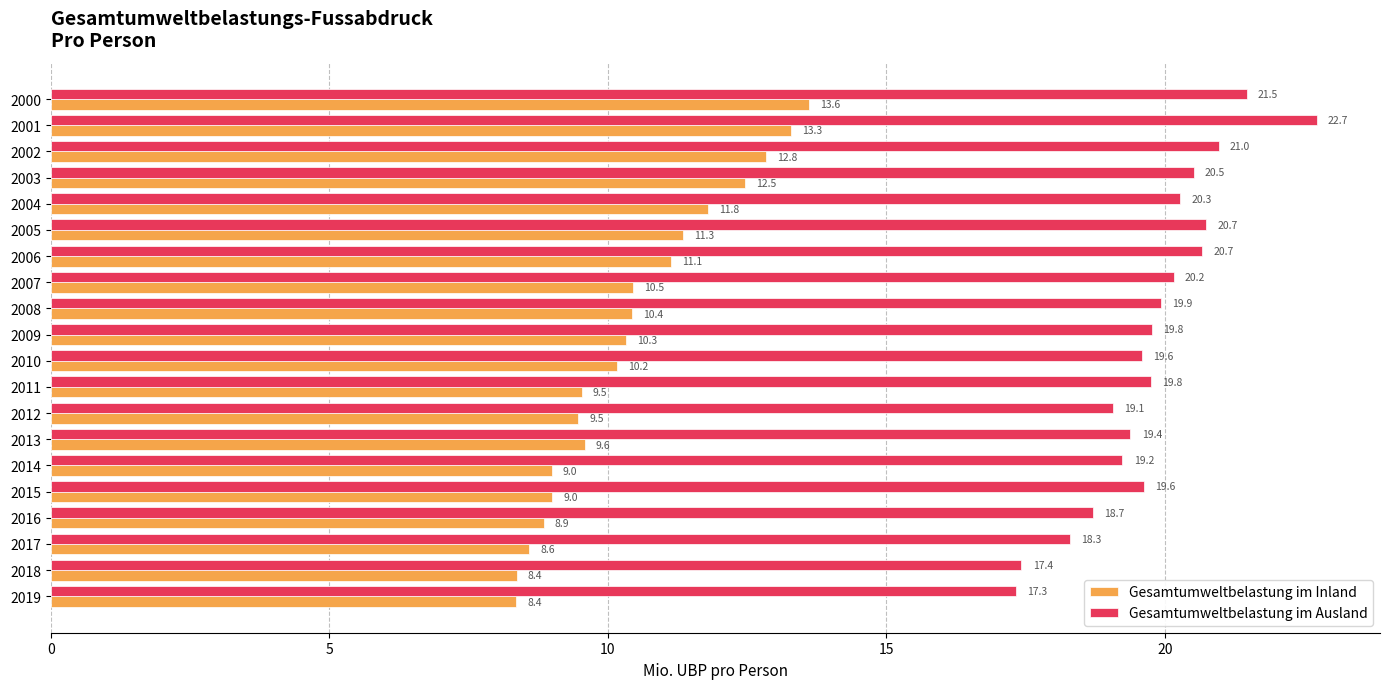

List the series in order of their peak value, lowest first.

Gesamtumweltbelastung im Inland, Gesamtumweltbelastung im Ausland